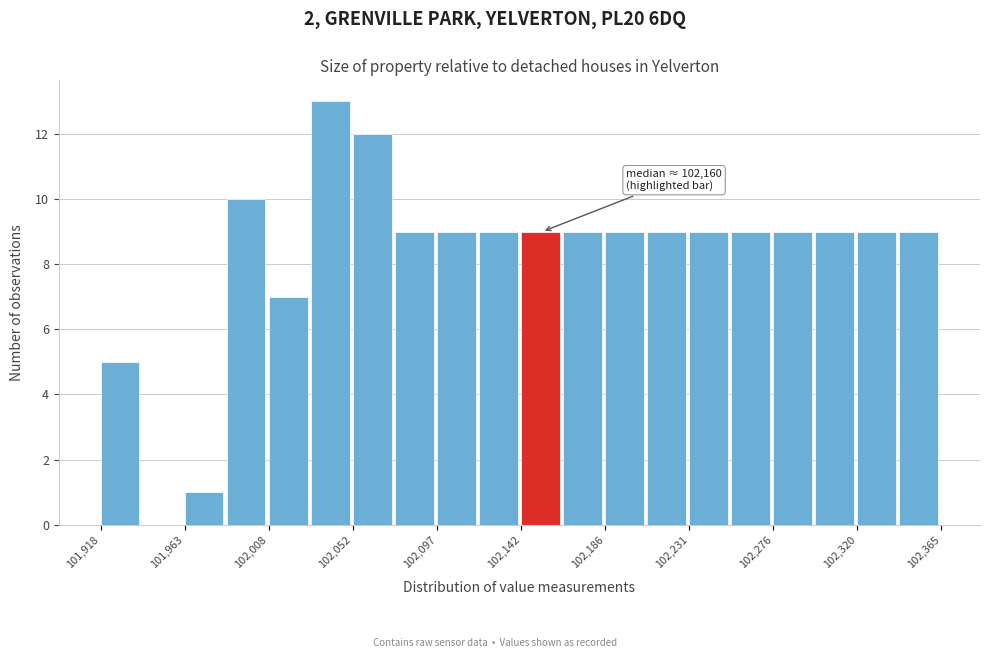

Over which range of the x-axis is the bar tallest?

102030 to 102050